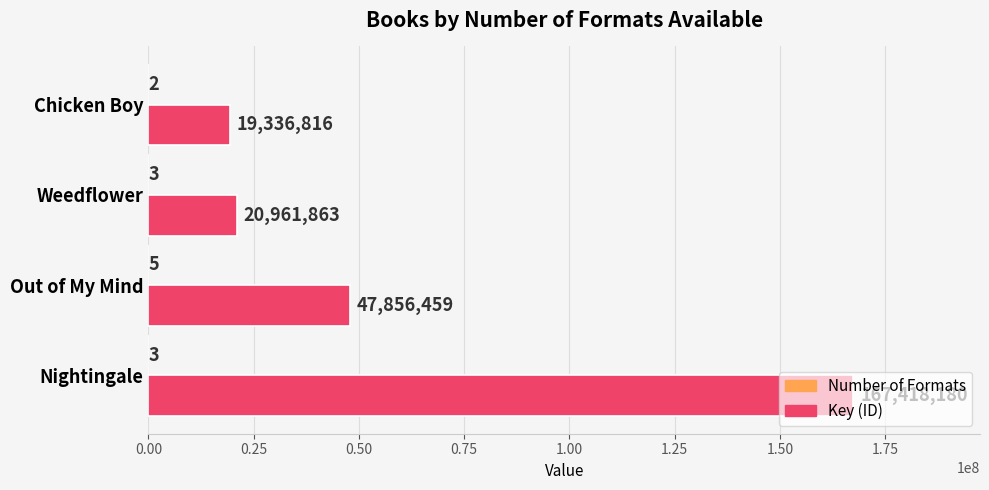

What is the average value of the Key (ID) series?

63893330